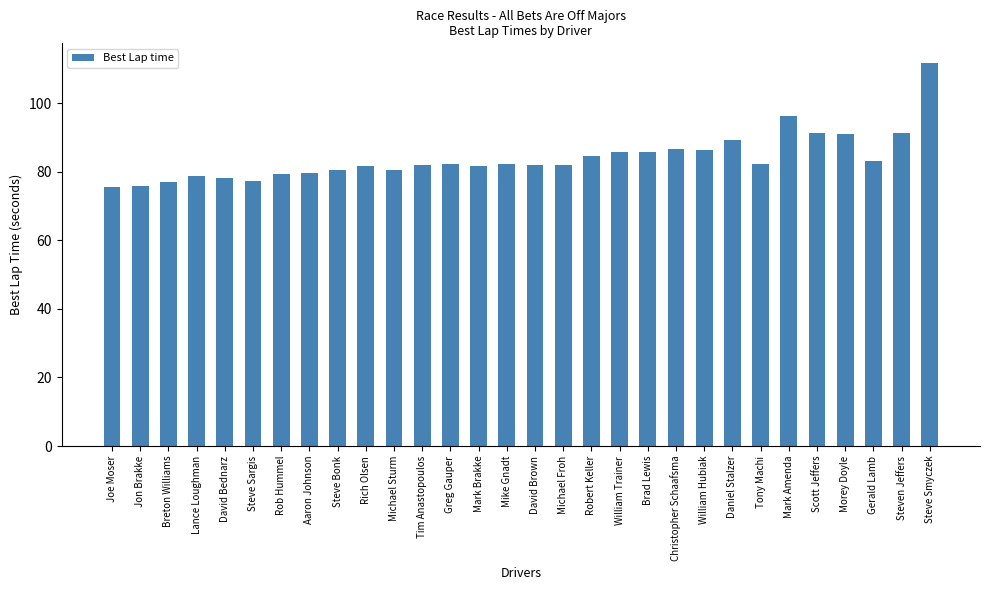

What is the sum of the values at Jon Brakke and David Bednarz?

154.0